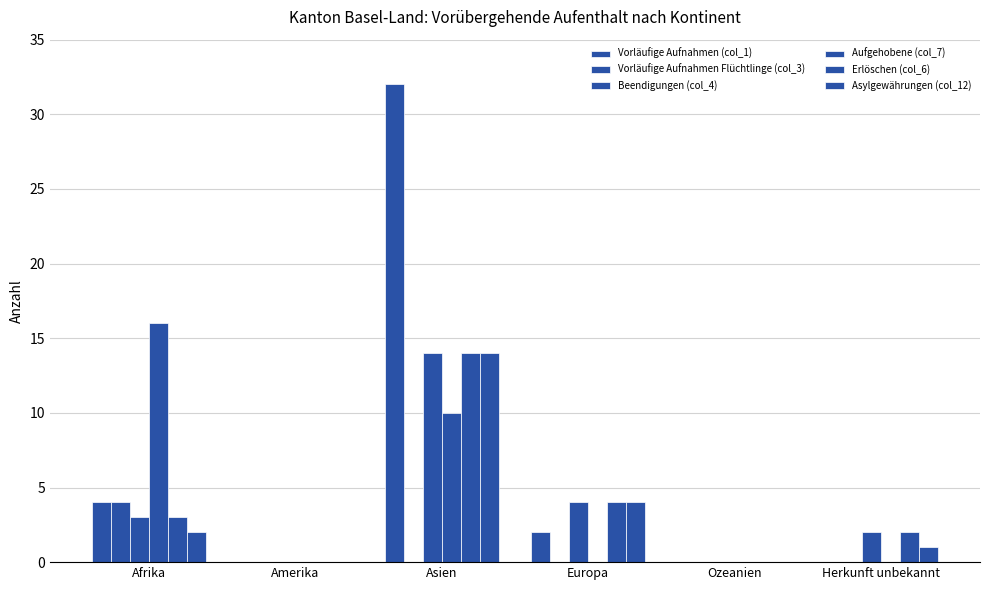

What is the sum of the Erlöschen (col_6) values at Amerika and Herkunft unbekannt?

2